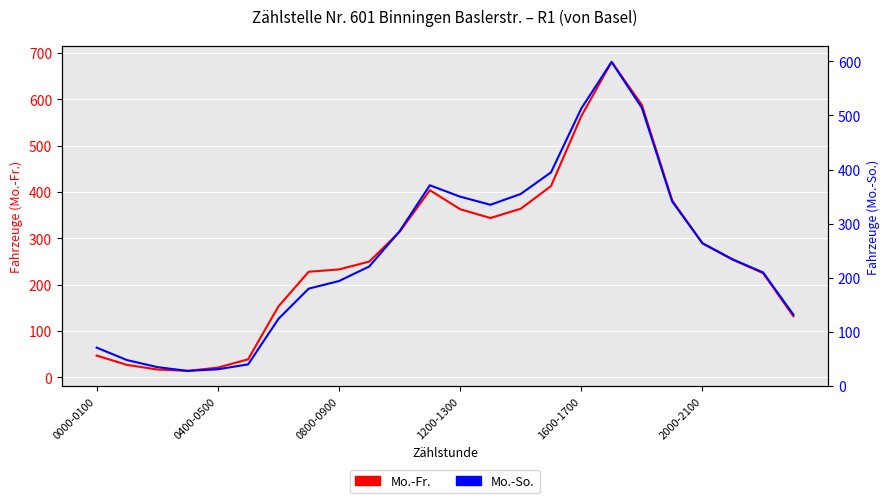

Between 8 and 23, which series saw the biggest shift?

Mo.-Fr.